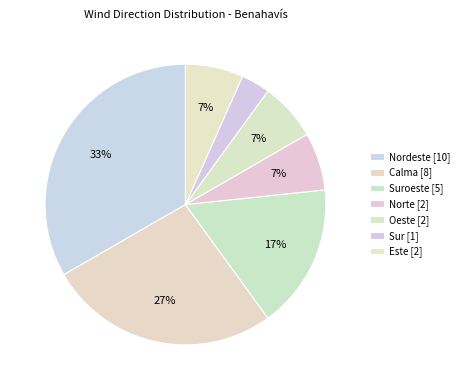

Is there any slice that represents more than half of the pie?

No